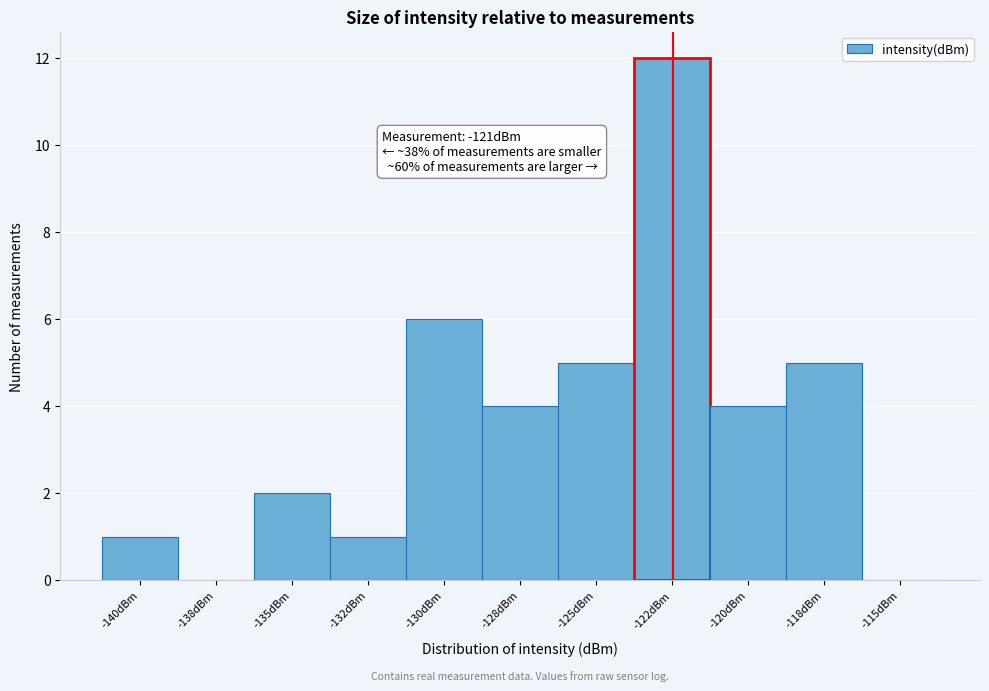

Reading left to right, what are all the values shown in this chart?

-140dBm=1	-138dBm=0	-135dBm=2	-132dBm=1	-130dBm=6	-128dBm=4	-125dBm=5	-122dBm=12	-120dBm=4	-118dBm=5	-115dBm=0